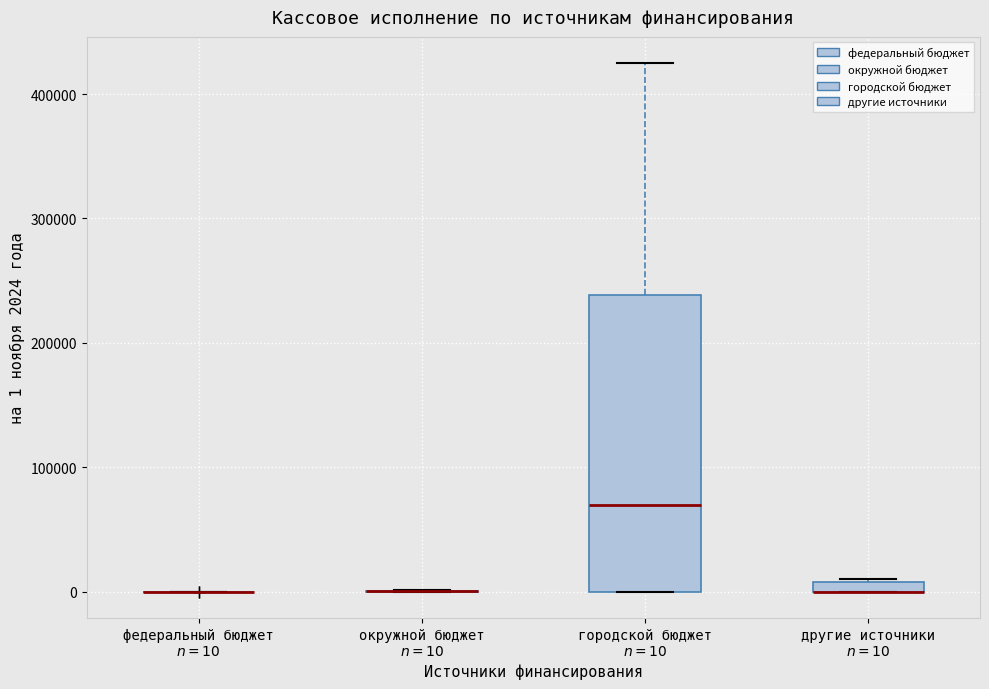

Comparing the boxes themselves (not the whiskers), which one is the tallest?

городской бюджет $n=10$